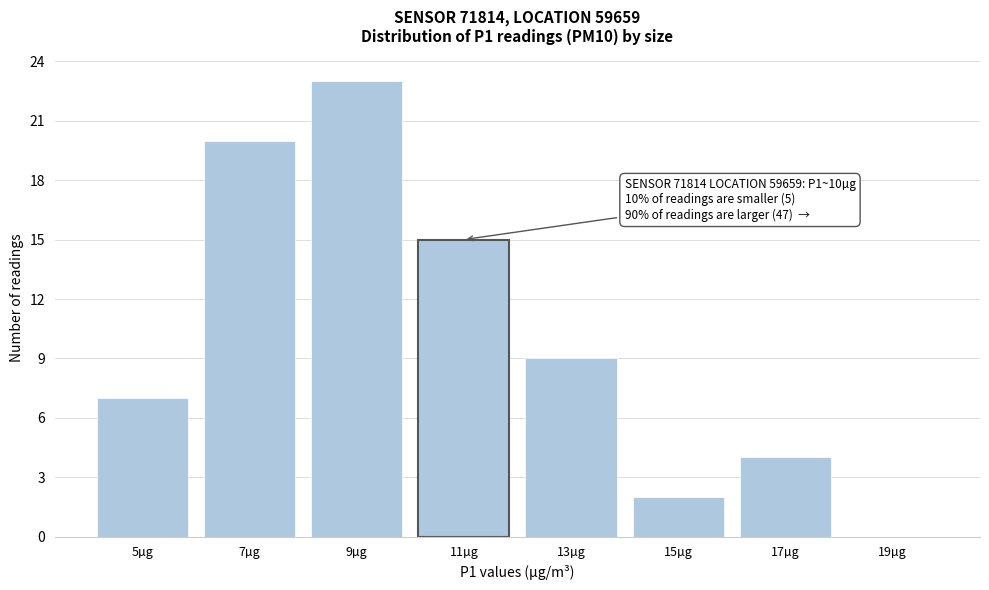

Reading left to right, list all the values displayed in this chart.

5µg=7	7µg=20	9µg=23	11µg=15	13µg=9	15µg=2	17µg=4	19µg=0